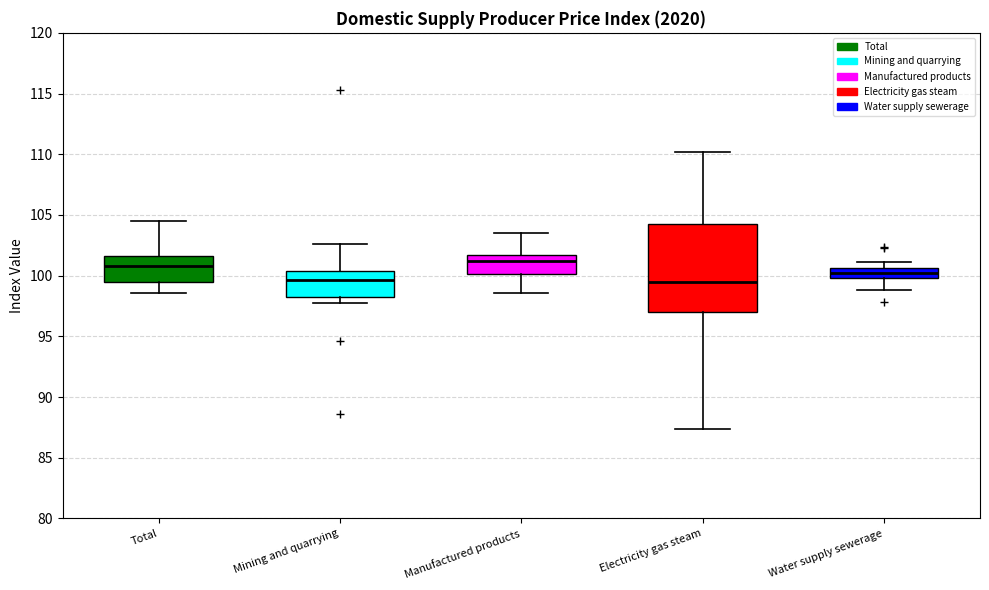

Where is the upper edge of the box for Electricity gas steam on the y-axis? The values are not printed on the chart, so give them approximately, as read against the axis.

104.0